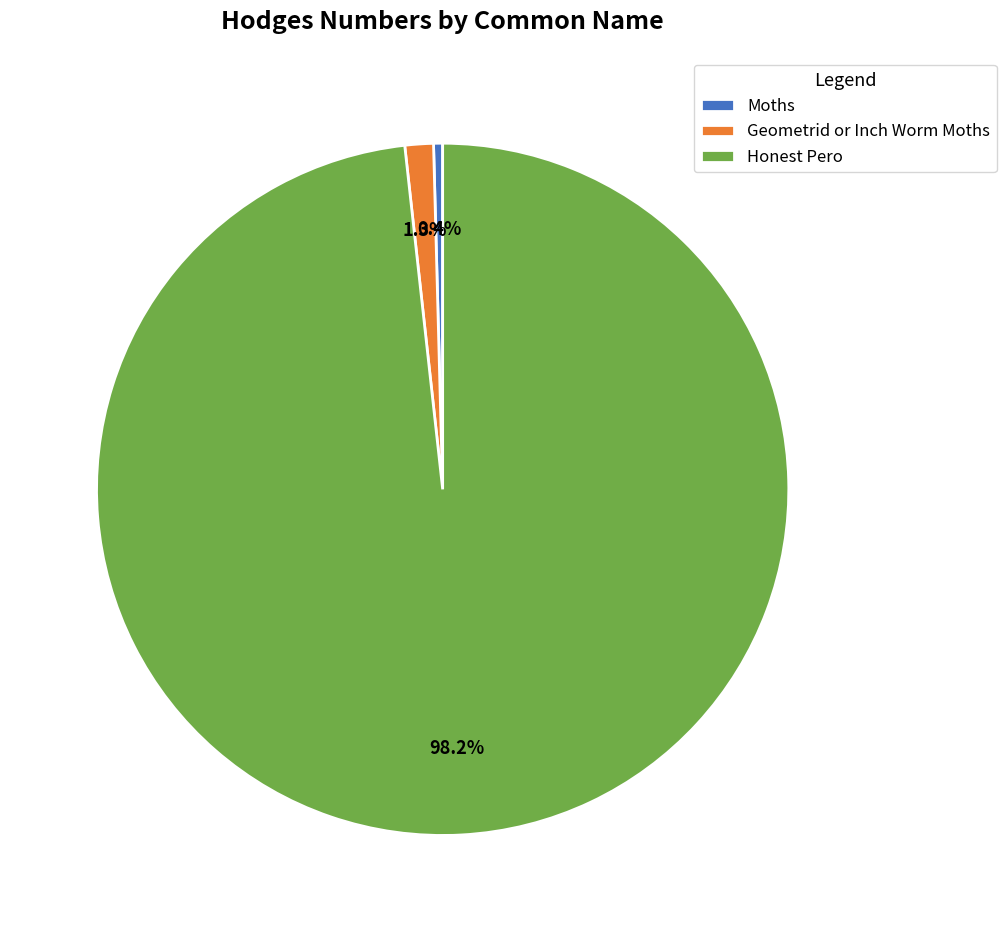

To the nearest percent, what portion does Honest Pero represent?

98%